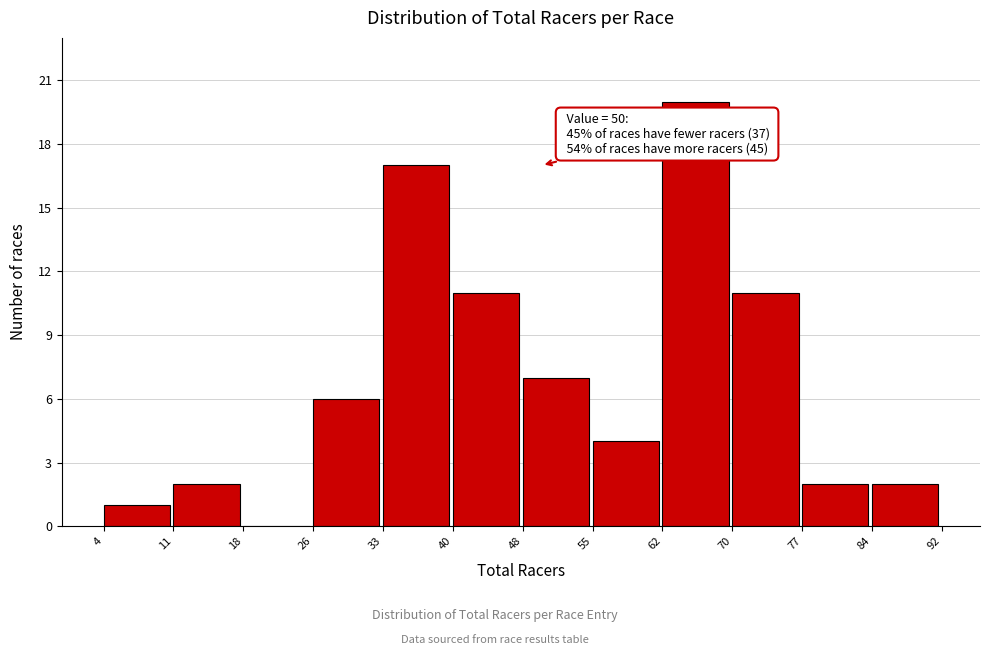

Which range on the x-axis has the tallest bar?

62 to 70